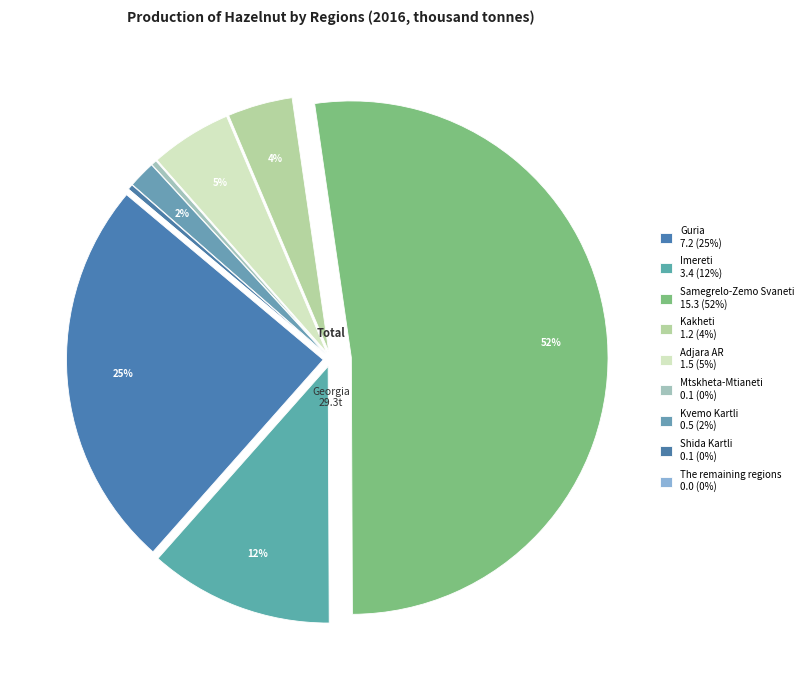

How many slices are in this pie chart?

9